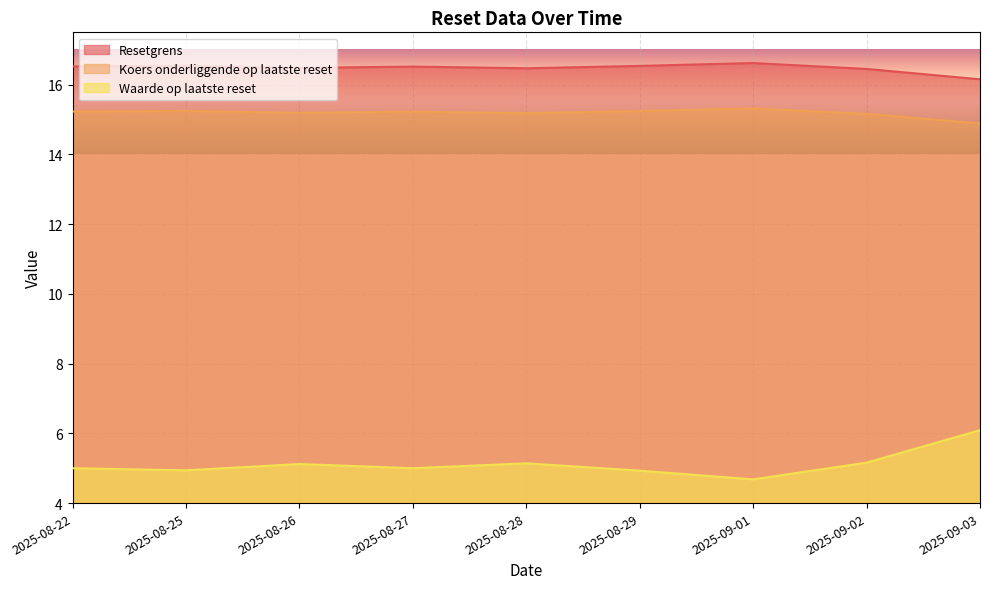

How many data points in Koers onderliggende op laatste reset are less than 15?

1